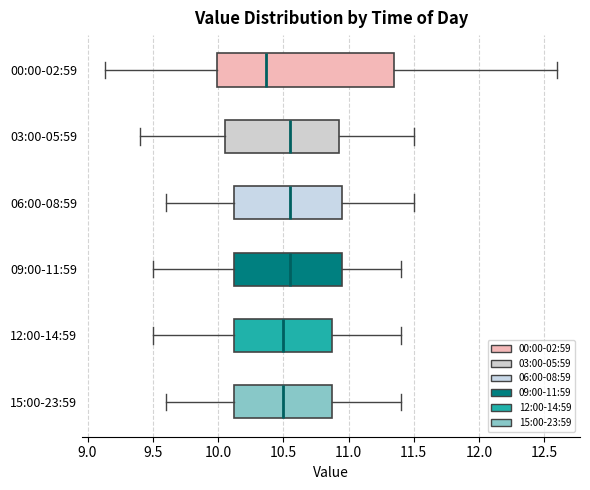

Which box is the widest, from its left edge to its right edge?

00:00-02:59